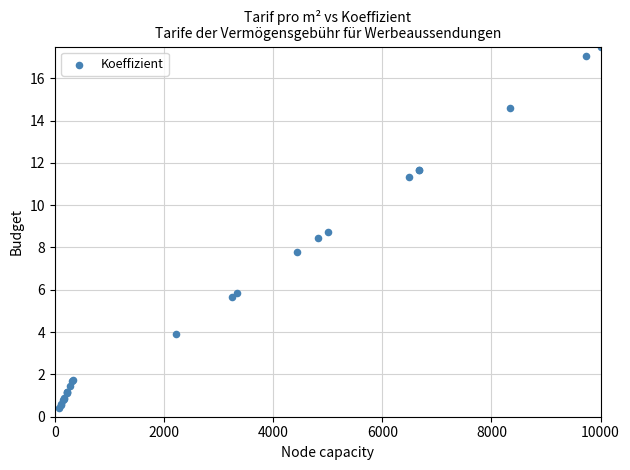

What Y value in the scatter plot is closest to 8?

7.8